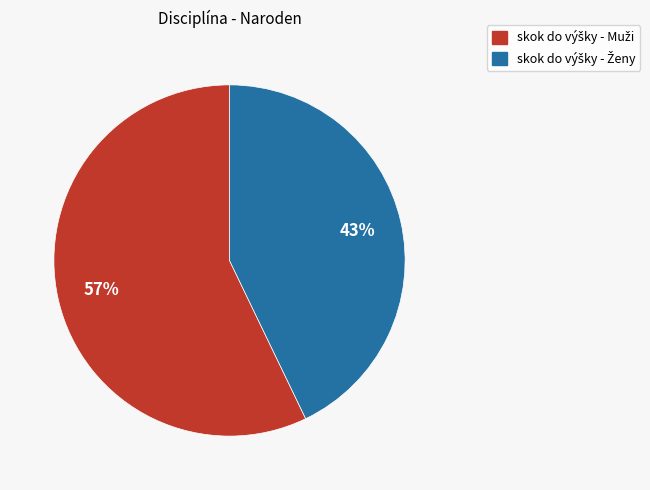

How many segments does this pie chart have?

2